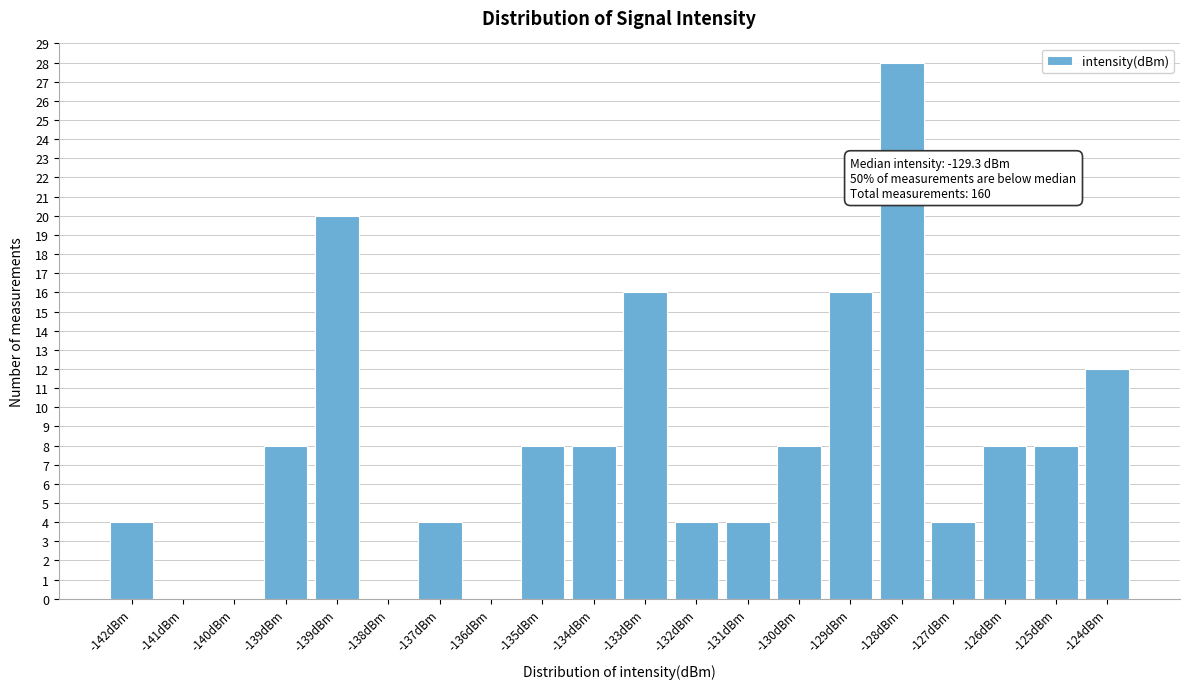

How many categories are shown in the chart?

20